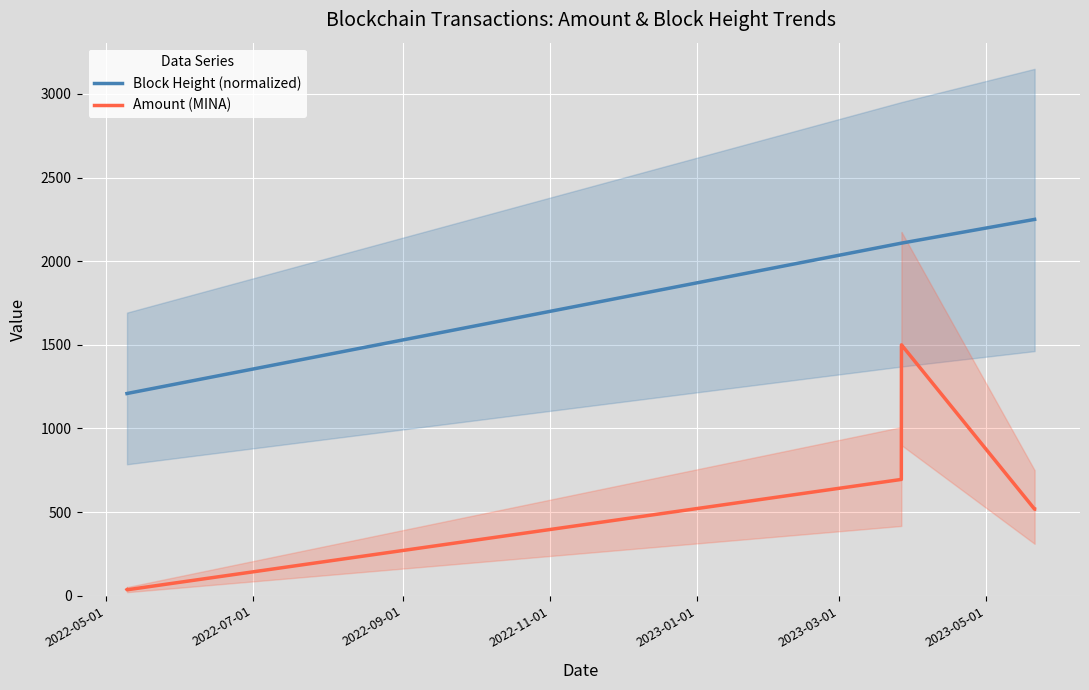

What is the highest value of the Amount (MINA) series?

1500.0